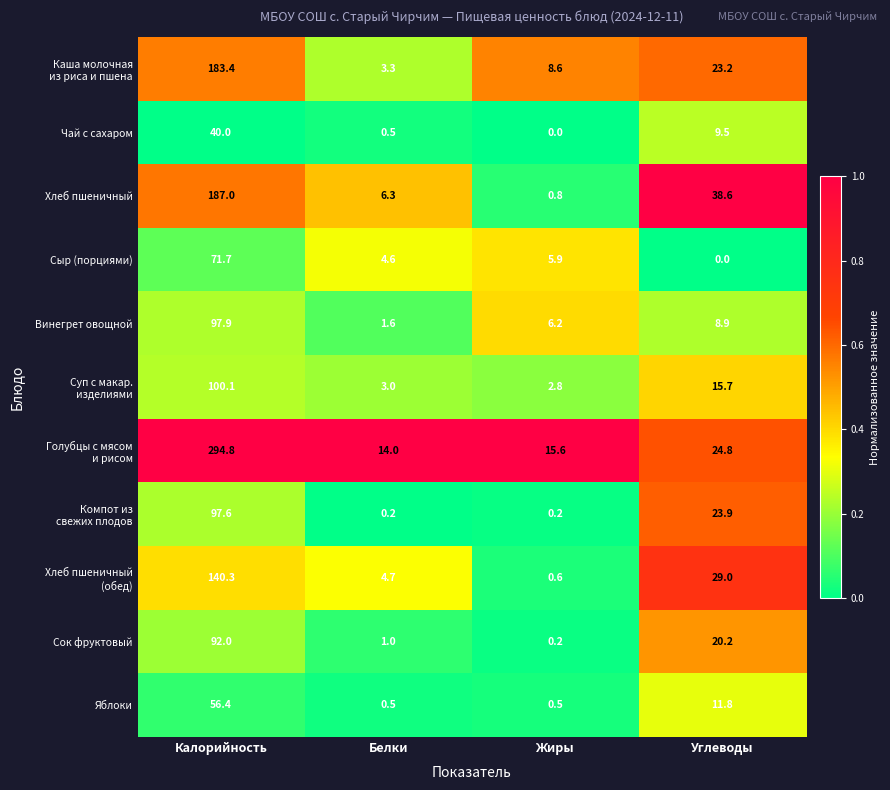

What is the approximate value of Винегрет овощной at Жиры?

6.2